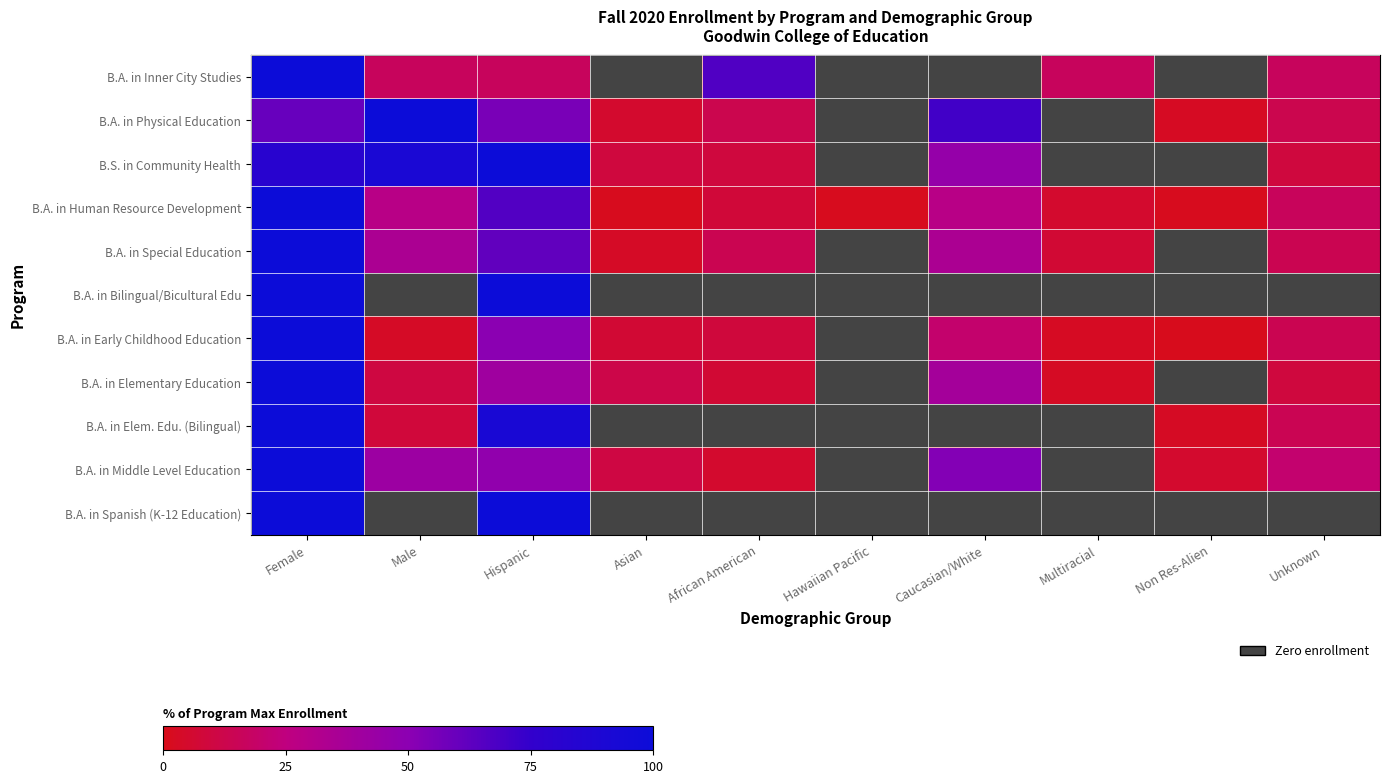

Rank the series at Asian from highest to lowest value.

B.A. in Elementary Education, B.A. in Middle Level Education, B.S. in Community Health, B.A. in Early Childhood Education, B.A. in Physical Education, B.A. in Special Education, B.A. in Human Resource Development, B.A. in Inner City Studies, B.A. in Bilingual/Bicultural Edu, B.A. in Elem. Edu. (Bilingual), B.A. in Spanish (K-12 Education)